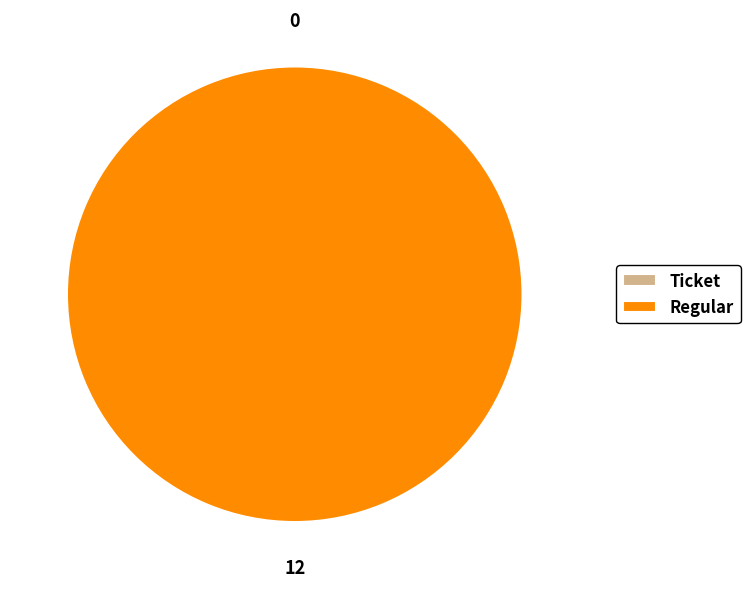

To the nearest percent, what portion does Regular represent?

100%